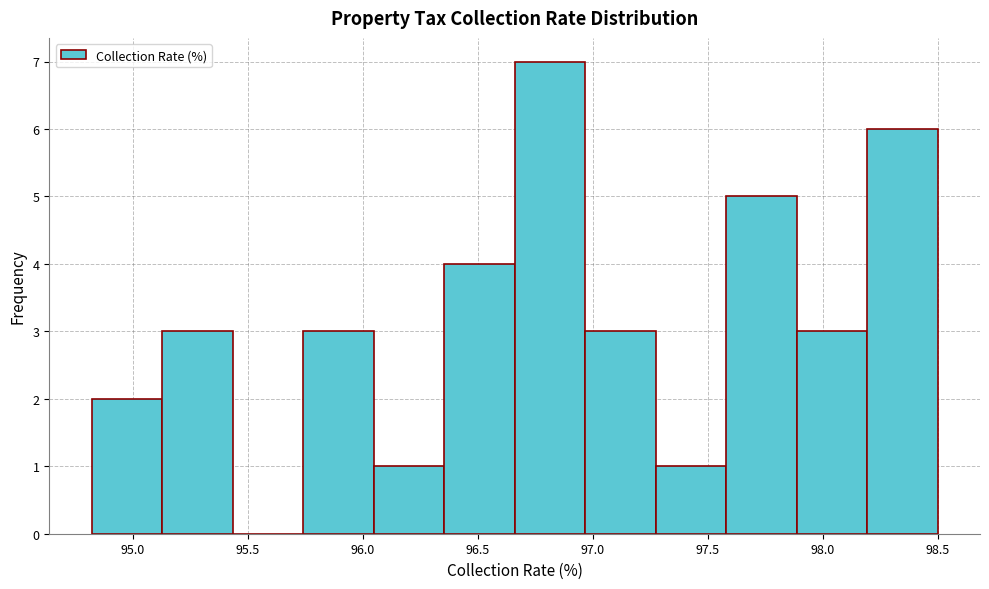

What is the height of the bar covering 95.75 to 96.05 on the x-axis? Neither the bar edges nor the heights are printed on the chart, so give them approximately, as read against the axes.

3